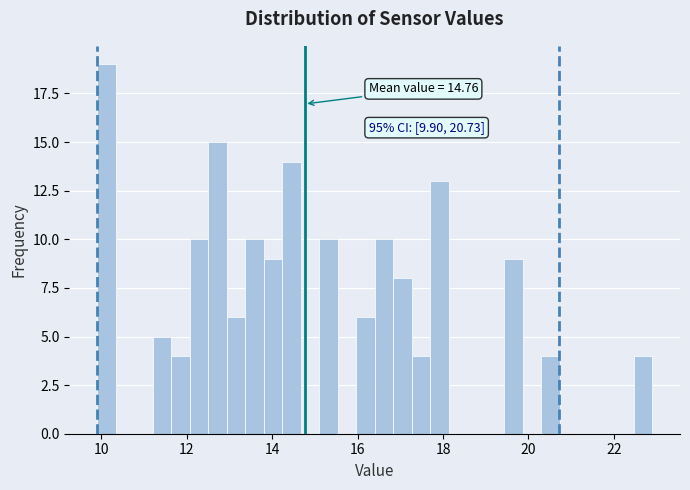

Around what value on the x-axis is the tallest bar? Give the approximate position of its centre, as read against the axis.

10.2